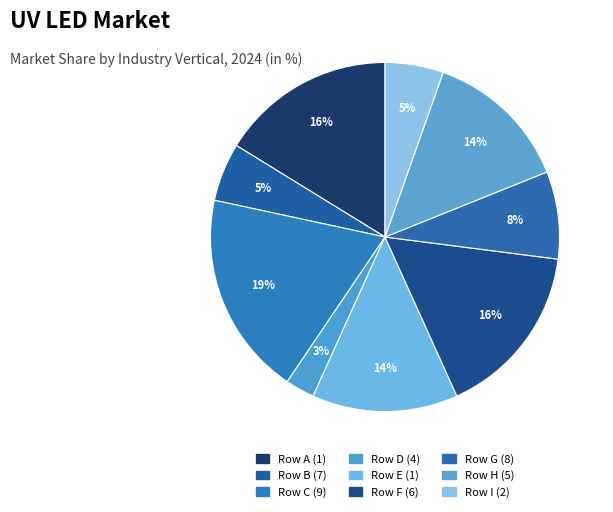

How many slices are in this pie chart?

9